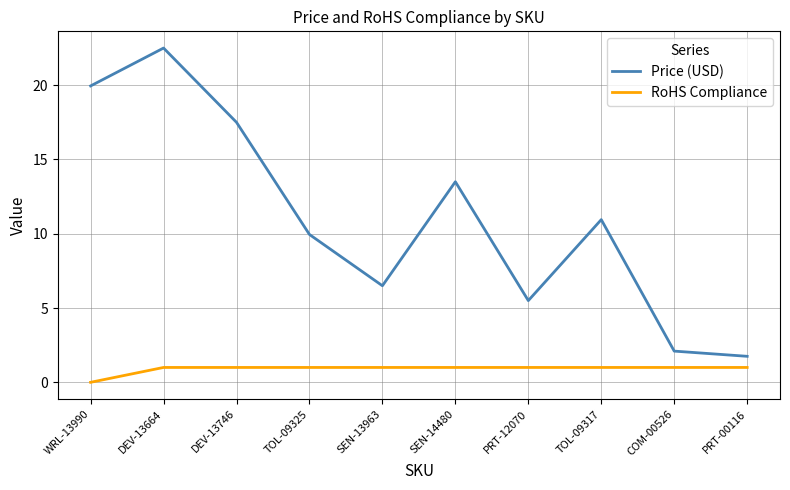

Does the chart display data point markers on the line(s)?

No